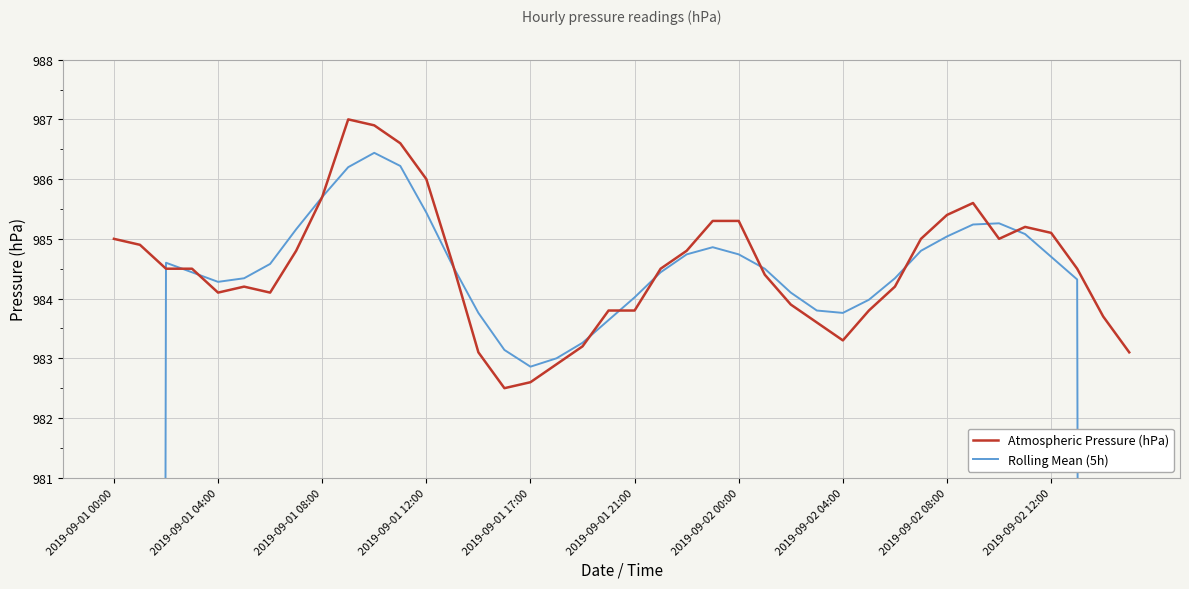

The value of Atmospheric Pressure (hPa) at 2019-09-02 00:00 is 985.3. True or false?

True